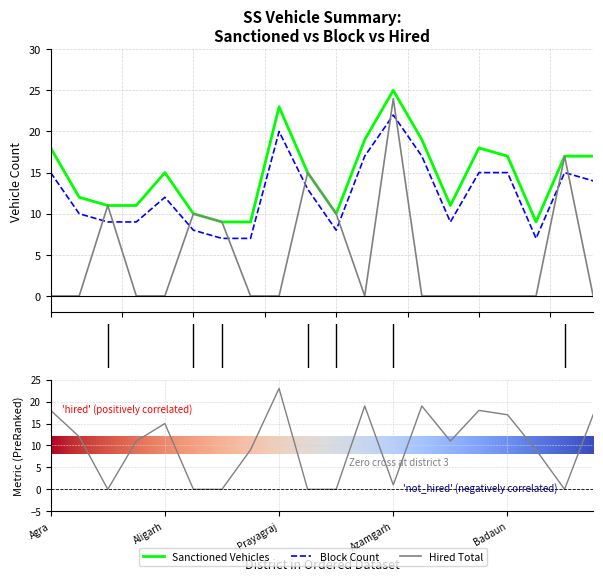

How many lines are shown in the chart?

3